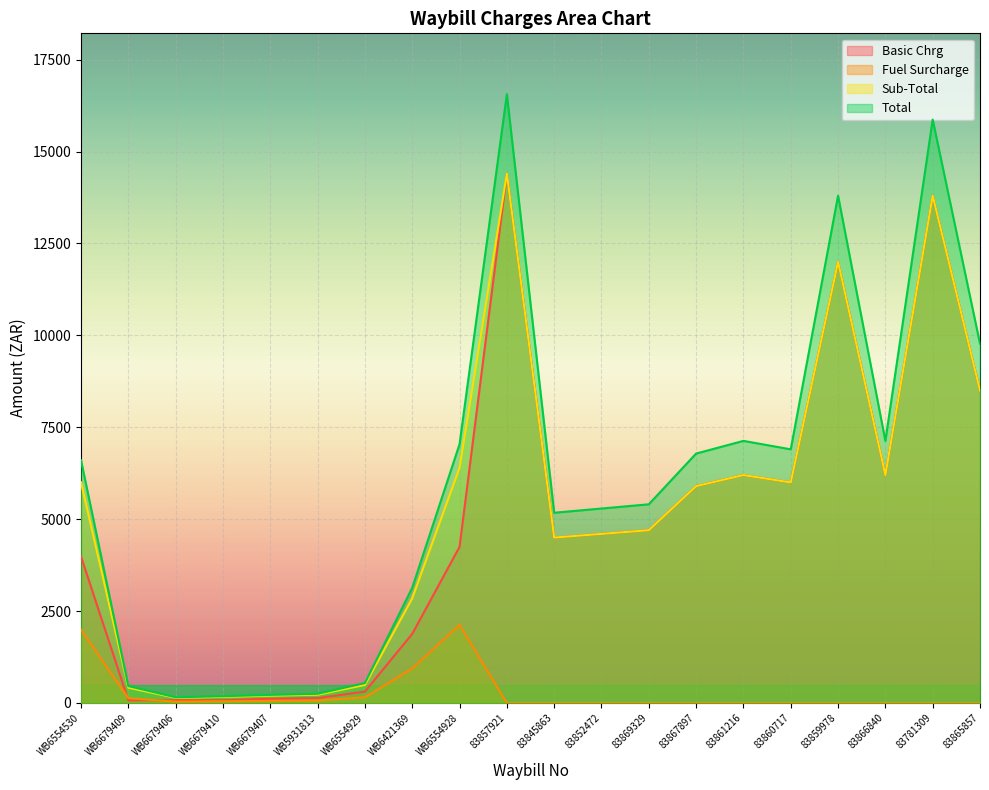

True or false: Basic Chrg and Total cross at least once.

False